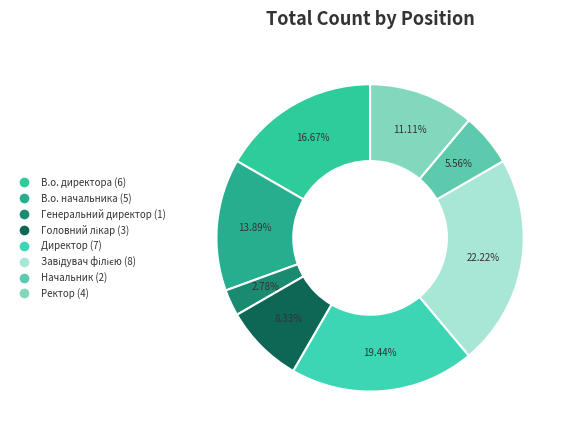

What percentage is NOT represented by Генеральний директор?

97.2%